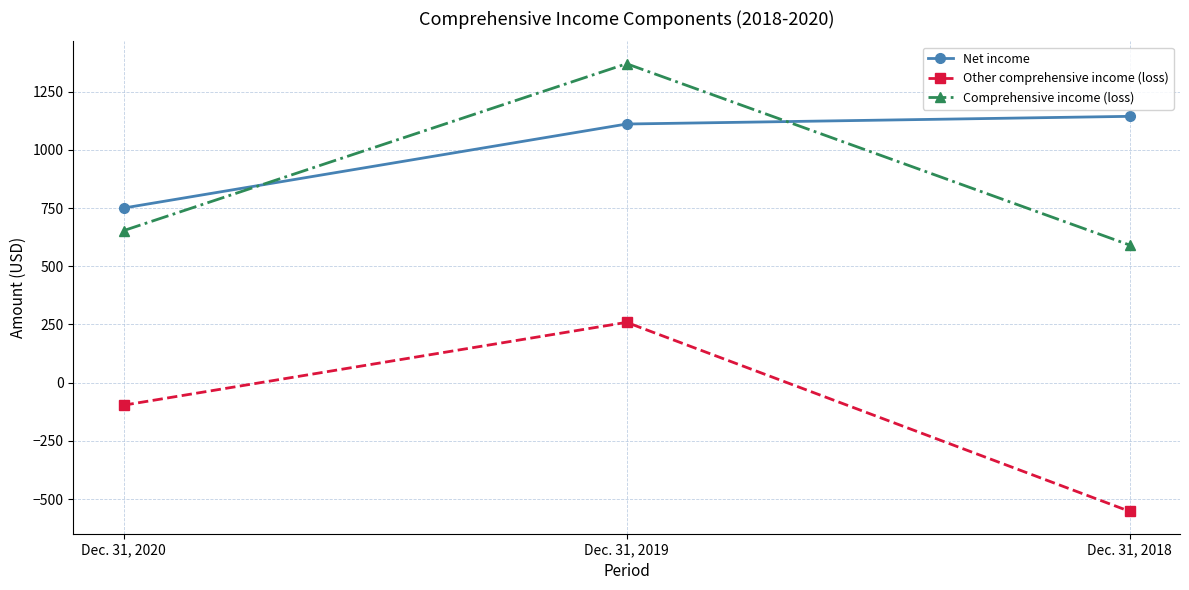

Where is Other comprehensive income (loss) nearest to the value -147?

Dec. 31, 2020